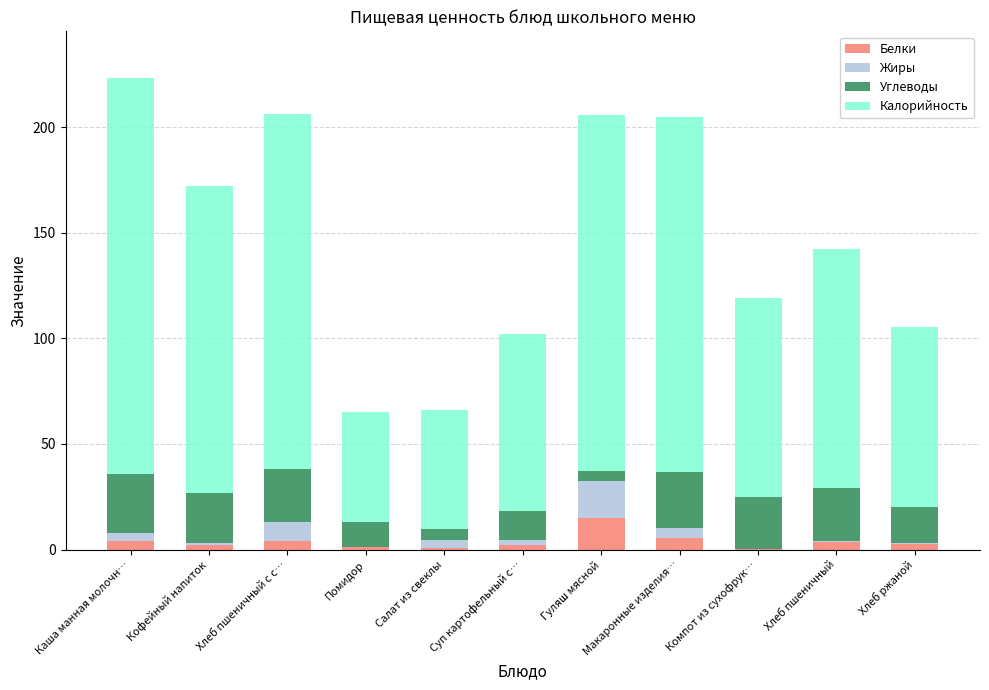

What is the maximum value for Белки?

14.7